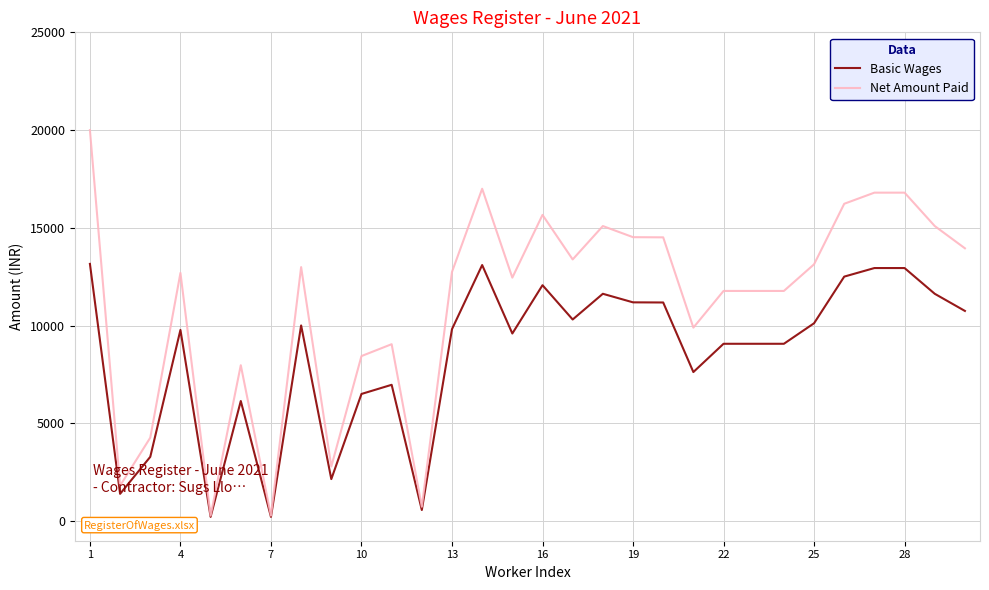

Rank the series by their maximum value, from highest to lowest.

Net Amount Paid, Basic Wages